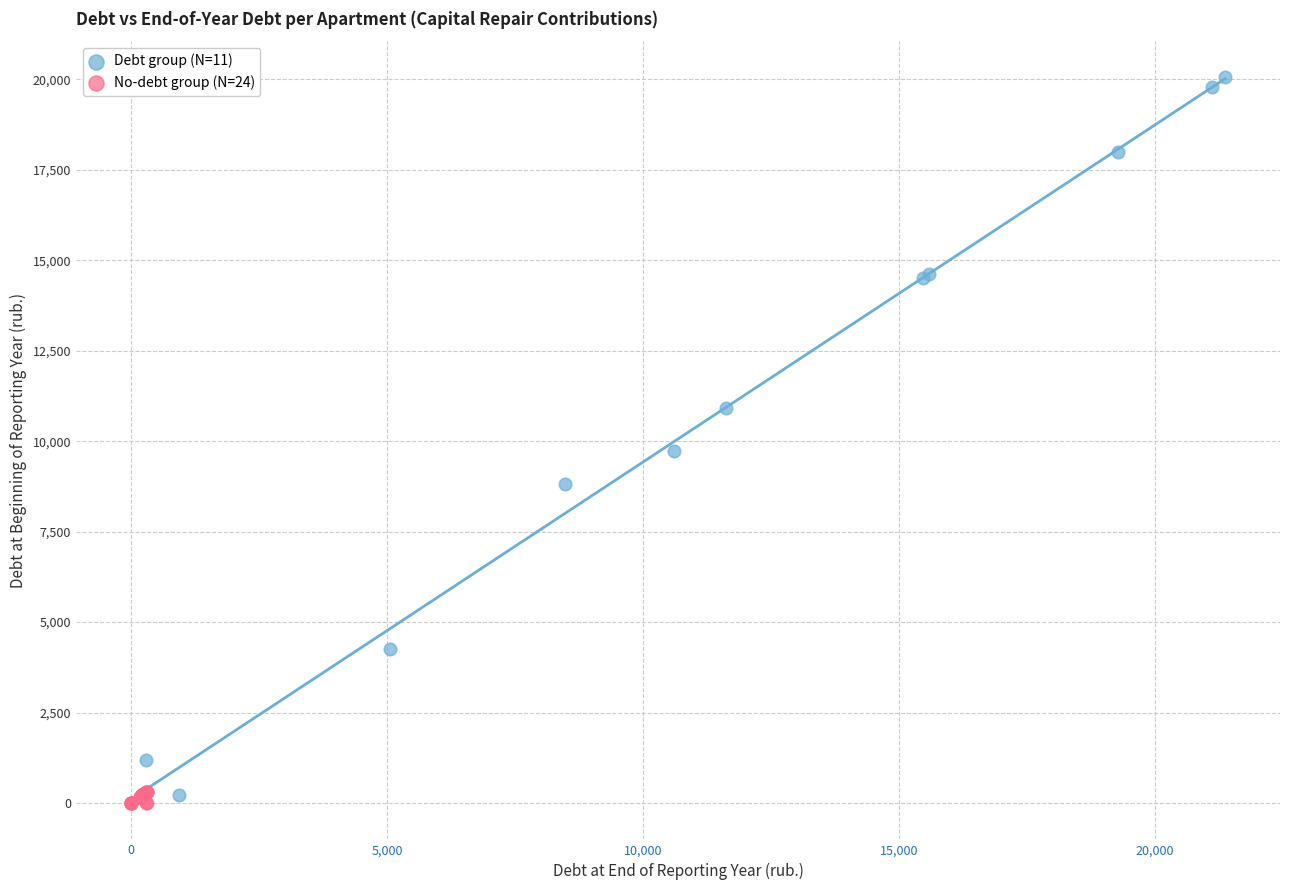

Which series has the widest spread of Y values?

Debt group (N=11)